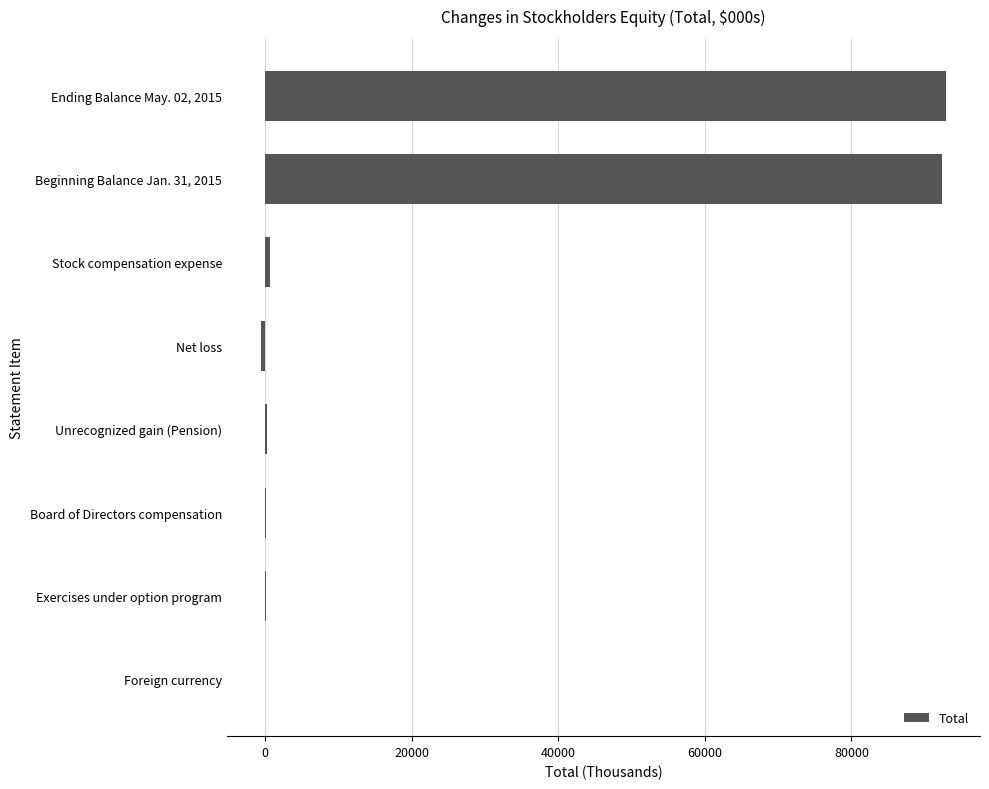

What is the greatest value displayed?

92864